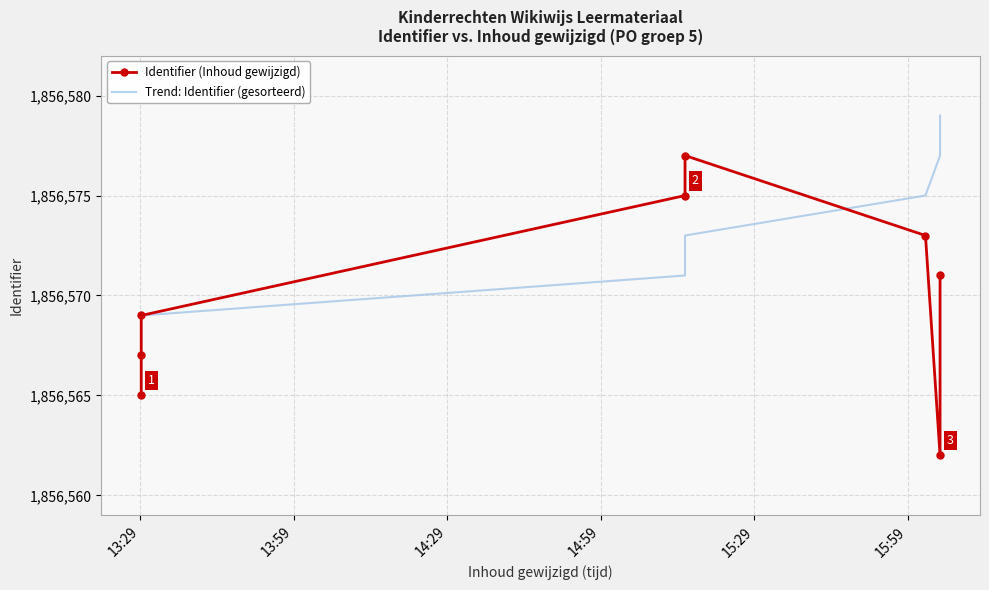

How many times do Identifier (Inhoud gewijzigd) and Trend: Identifier (gesorteerd) cross each other?

1